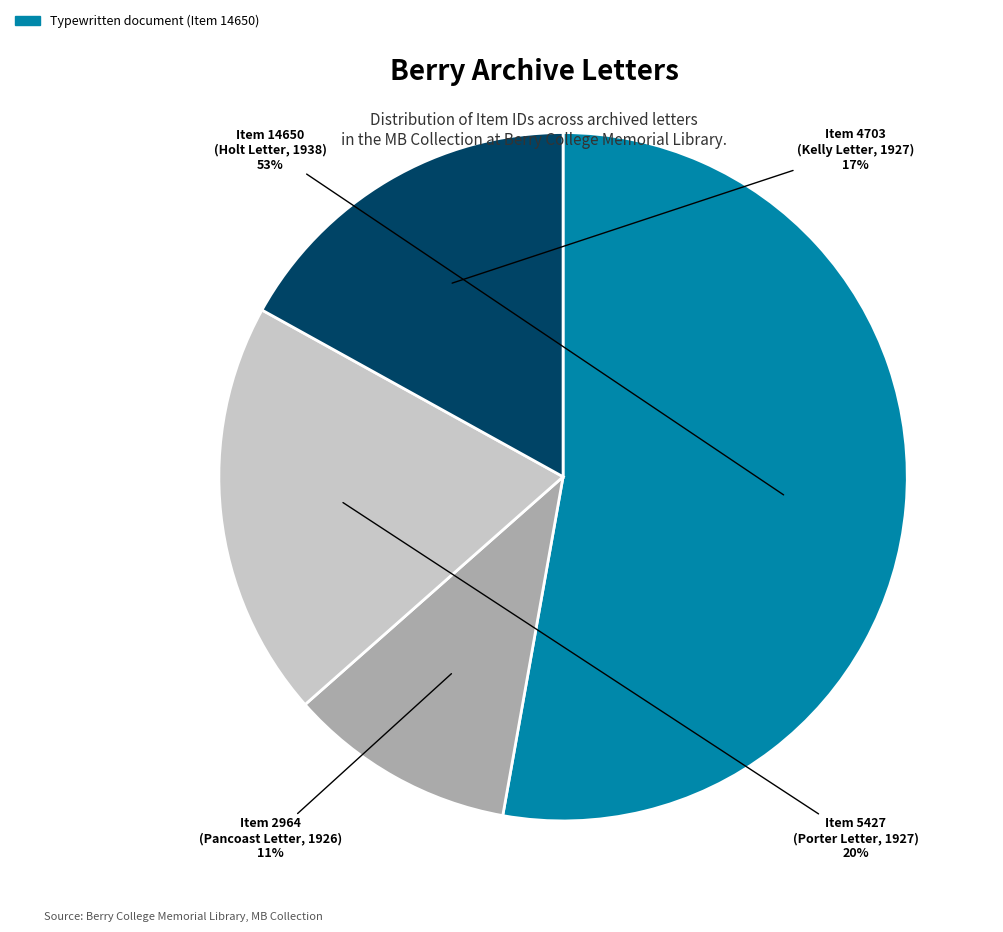

The Item 5427 (Porter Letter, 1927) slice represents 8% of the pie. True or false?

False